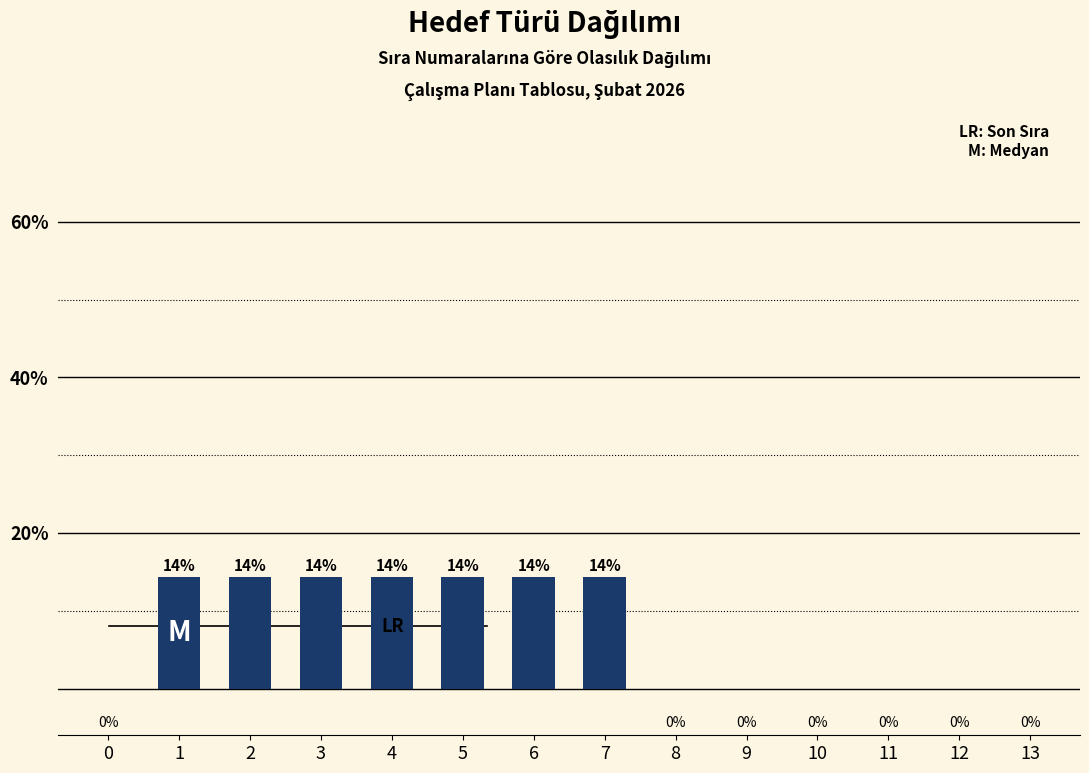

Read the value at 7.

14.3